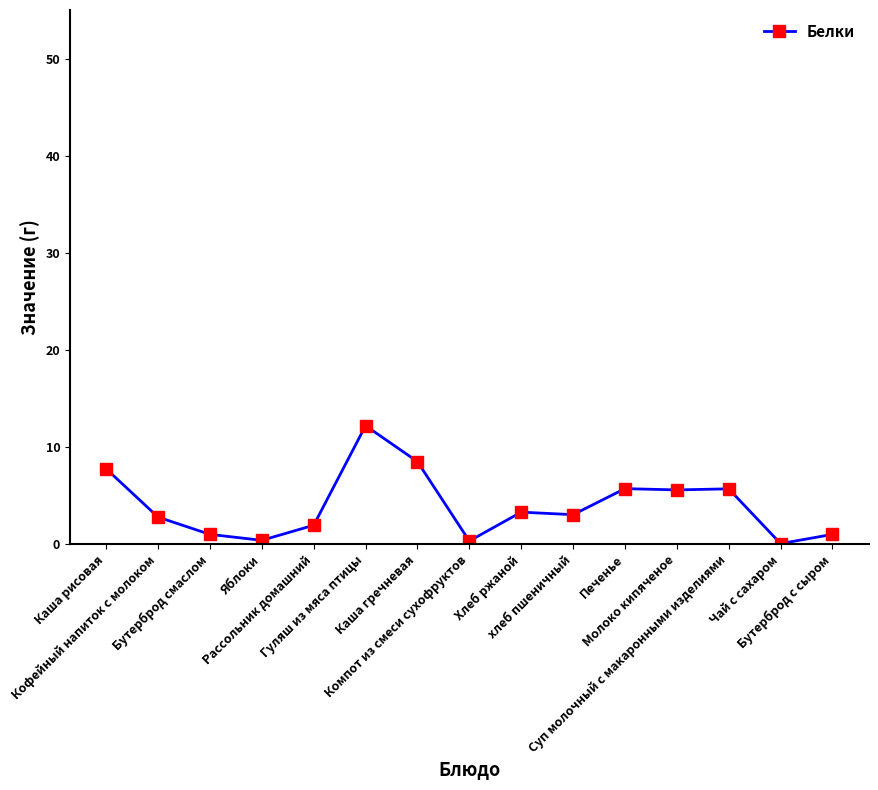

What is the label of the 9th point from the left?

Хлеб ржаной